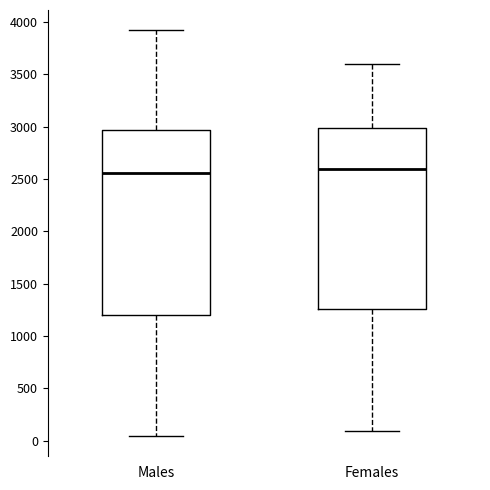

Reading left to right, transcribe this box plot: for each box, give where its median line is, the range the box spans, and where its two whiskers end, as read against the y-axis. The values are not printed on the chart, so give them approximately, as read against the axis.

Males: median 2550, box 1200 to 2950, whiskers 50 to 3900
Females: median 2600, box 1250 to 3000, whiskers 100 to 3600